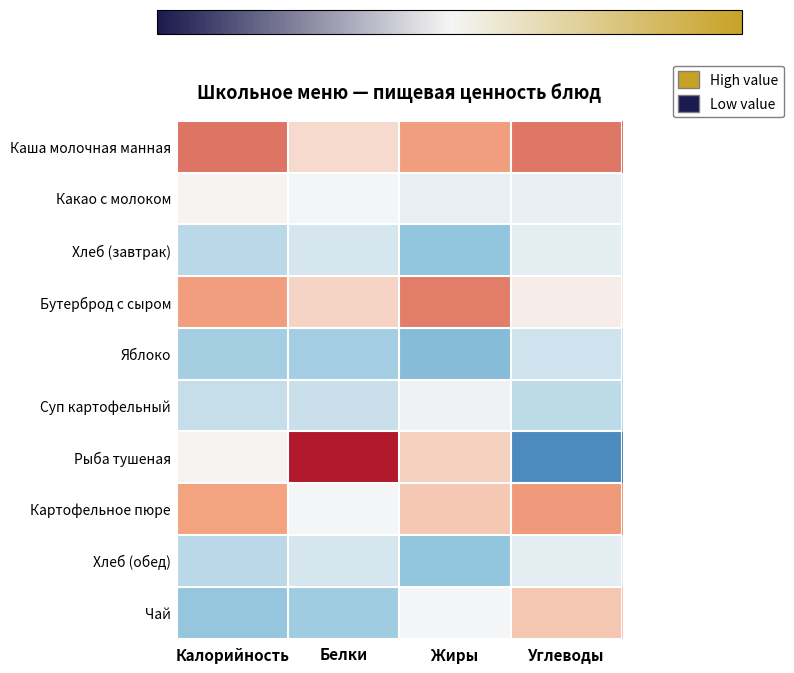

Which category has the lowest value across all series?

Углеводы